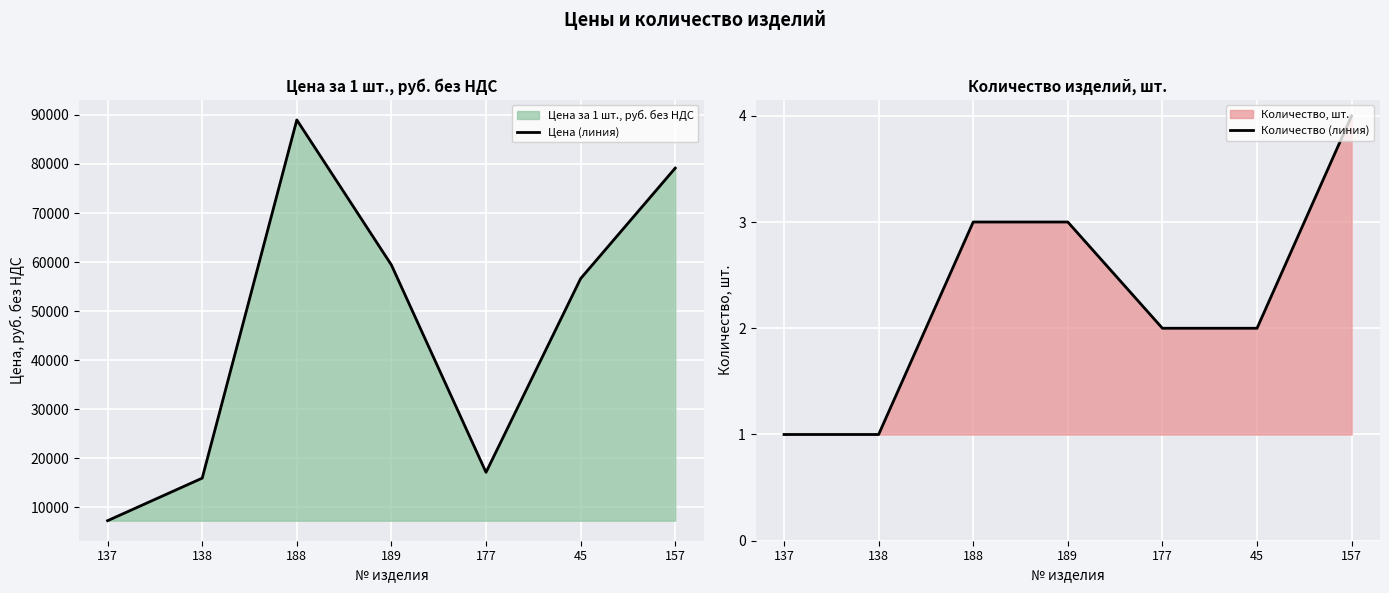

What position from the left is 177?

5